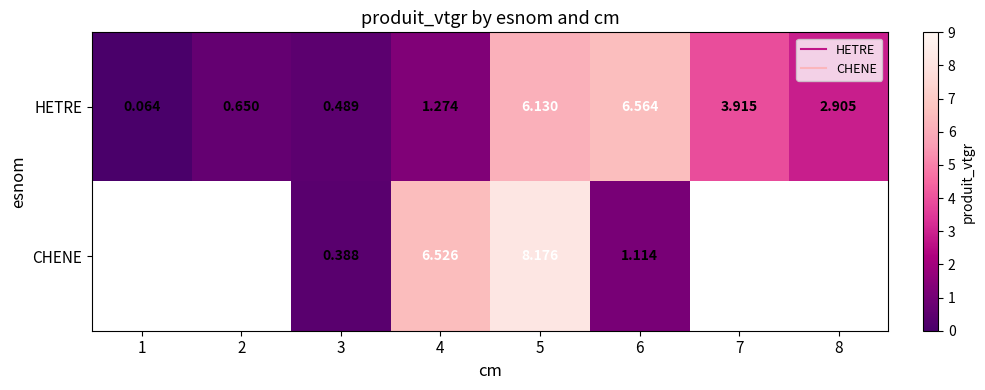

Rank the series at 3 from lowest to highest value.

CHENE, HETRE